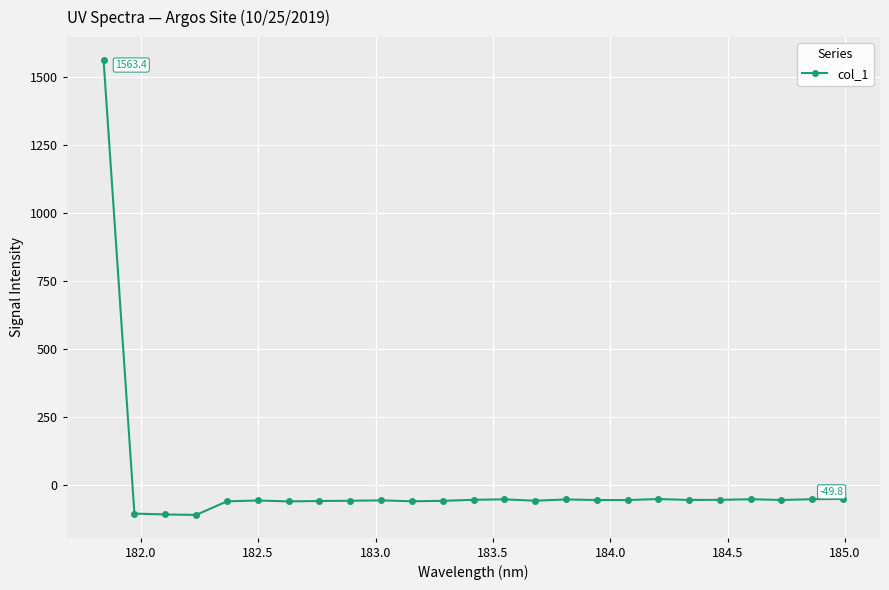

What is the value of the 23rd point from the left?

-53.7